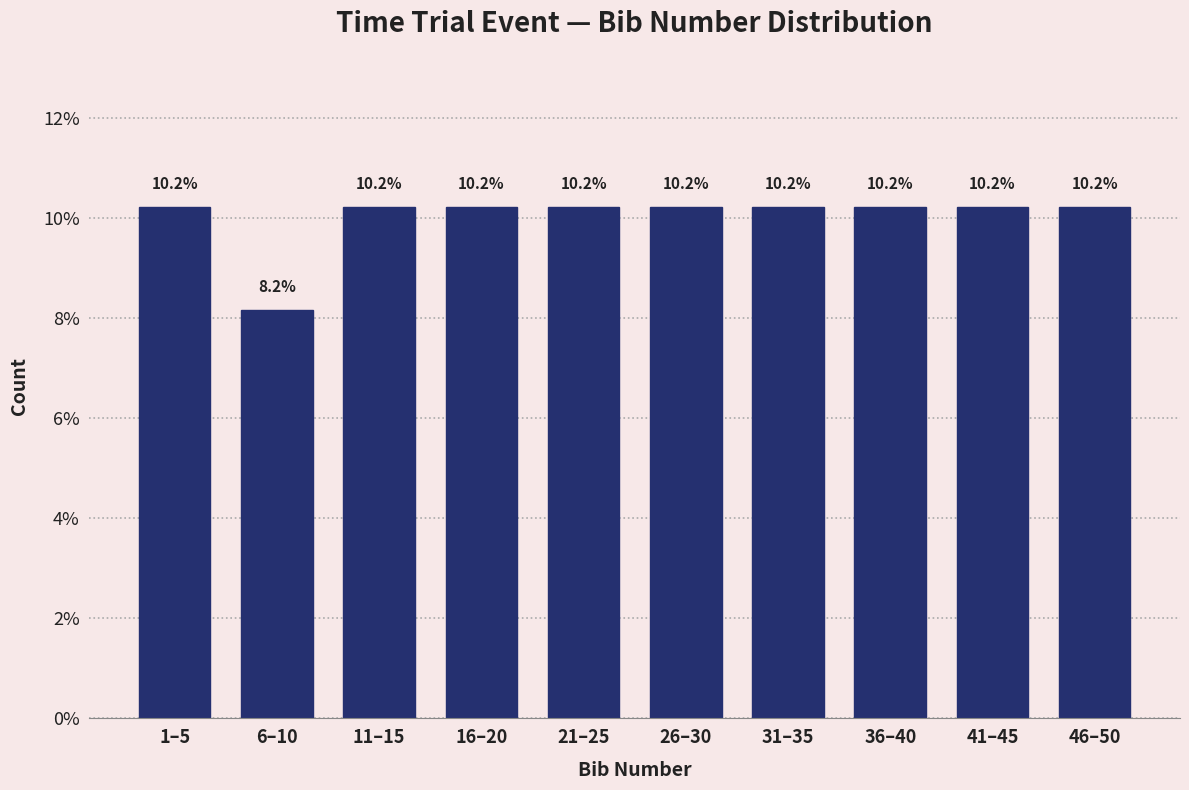

Reading right to left, what are all the values shown in this chart?

46–50=10.2	41–45=10.2	36–40=10.2	31–35=10.2	26–30=10.2	21–25=10.2	16–20=10.2	11–15=10.2	6–10=8.2	1–5=10.2